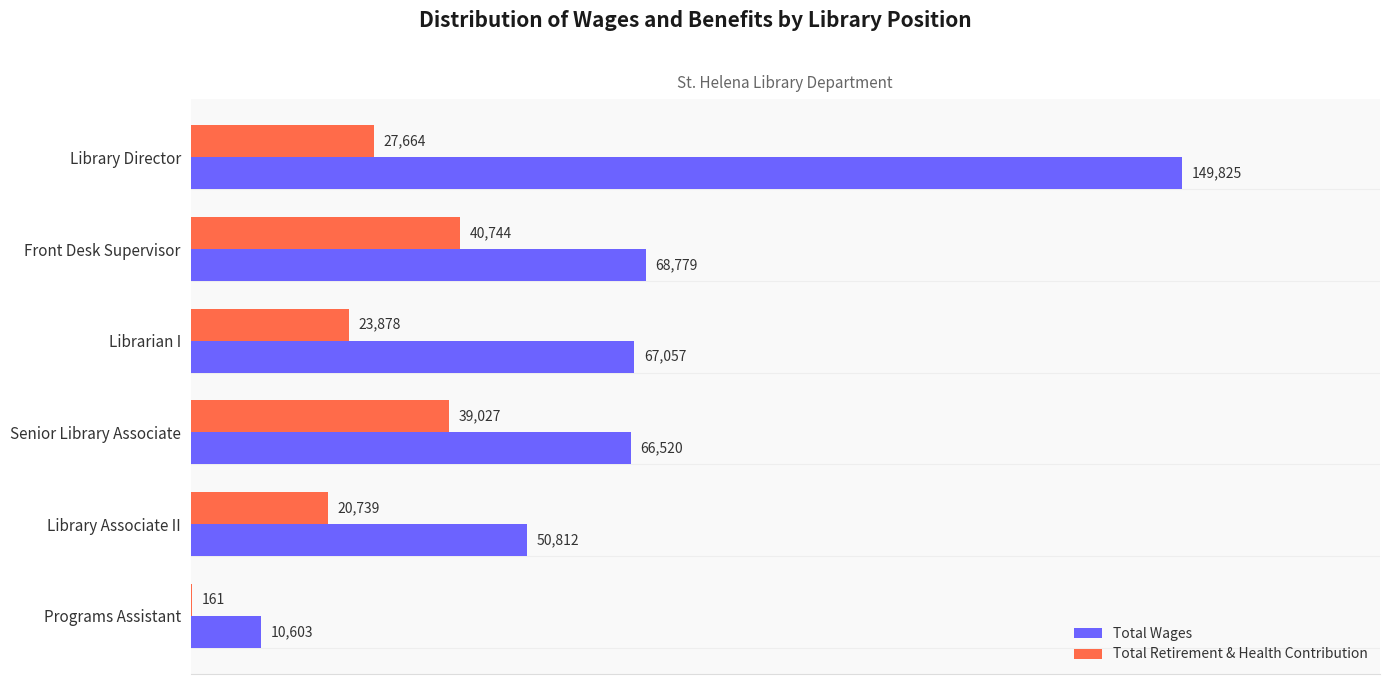

Which category has the highest value in the Total Retirement & Health Contribution series?

Front Desk Supervisor